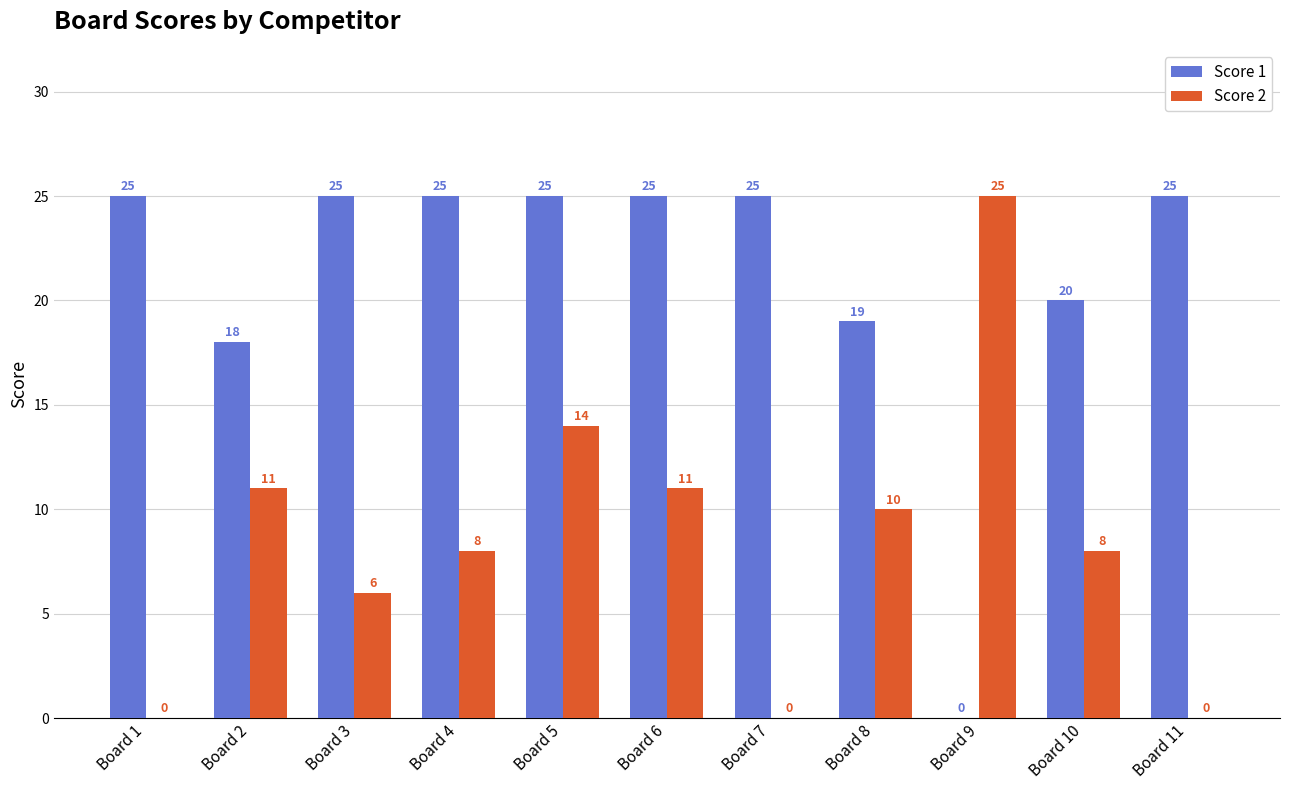

What is the highest value of the Score 1 series?

25